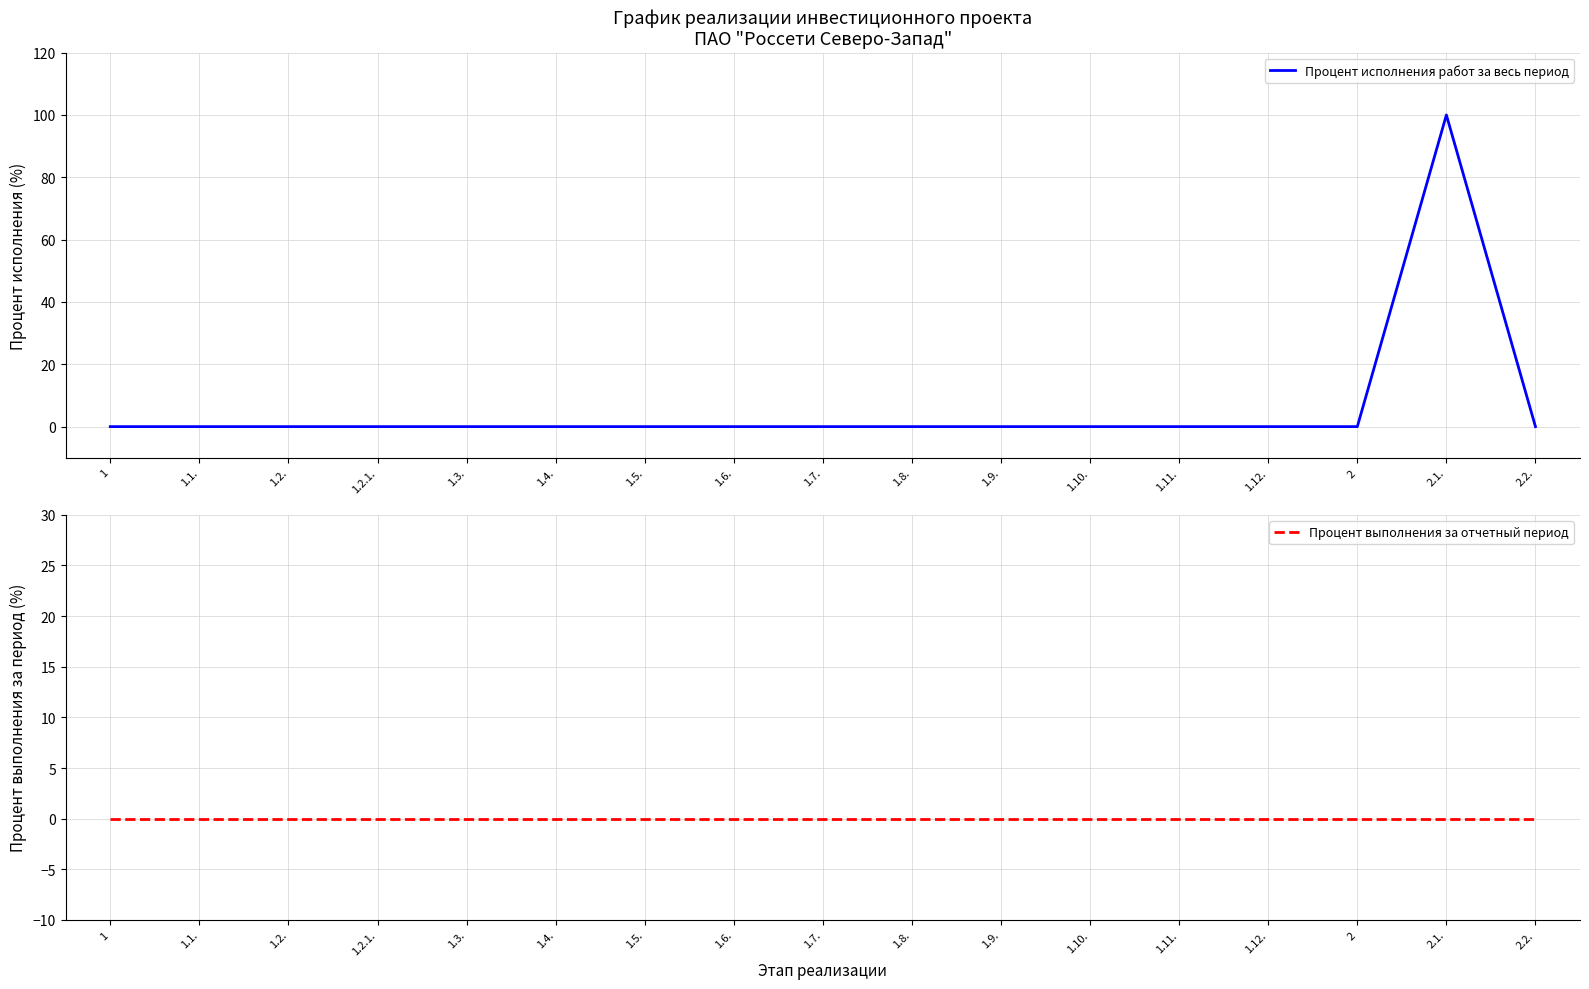

How many data points in Процент исполнения работ за весь период are above 0?

1